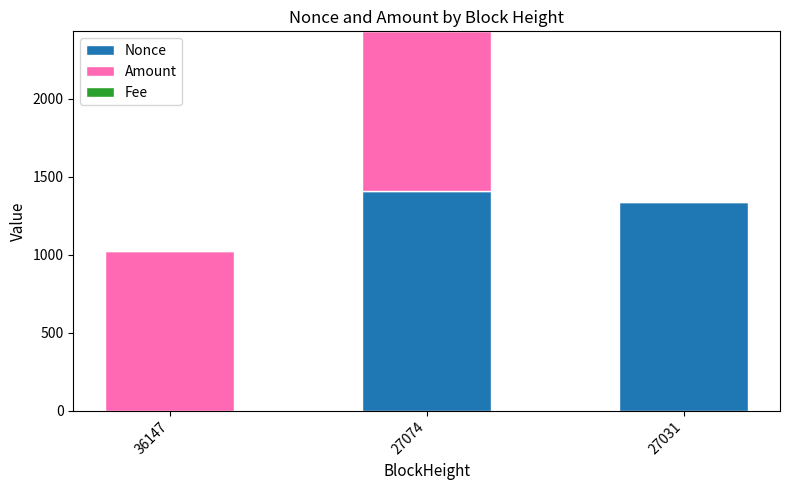

The value of Nonce at 27031 is 870.4. True or false?

False